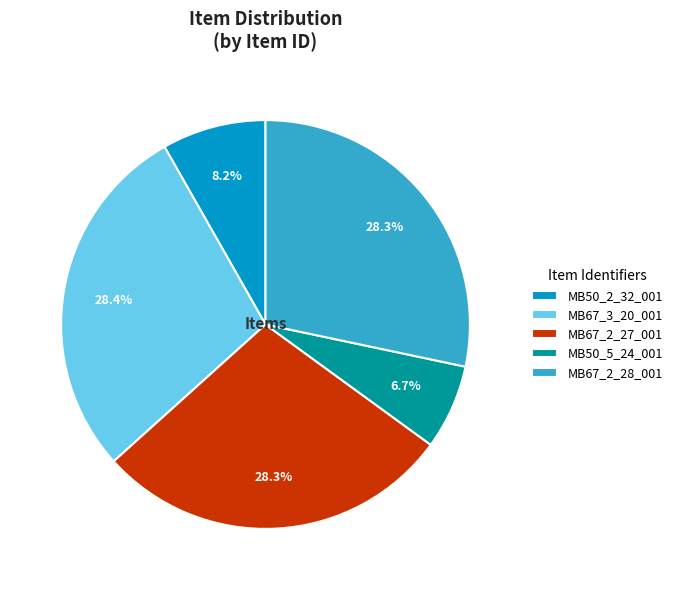

Which slice is the smallest?

MB50_5_24_001